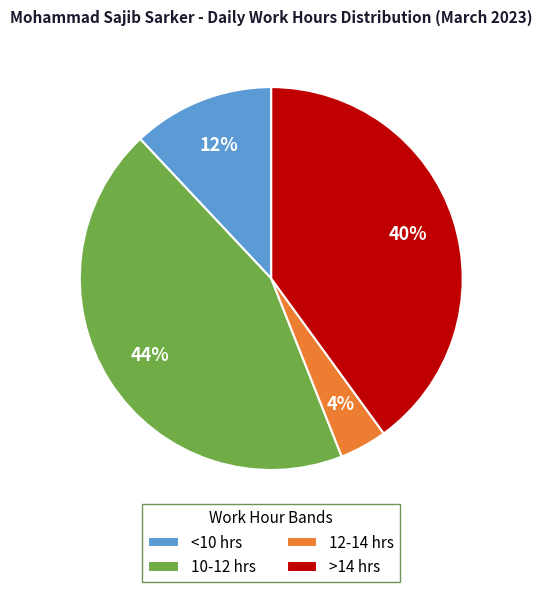

To the nearest percent, what portion does <10 hrs represent?

12%